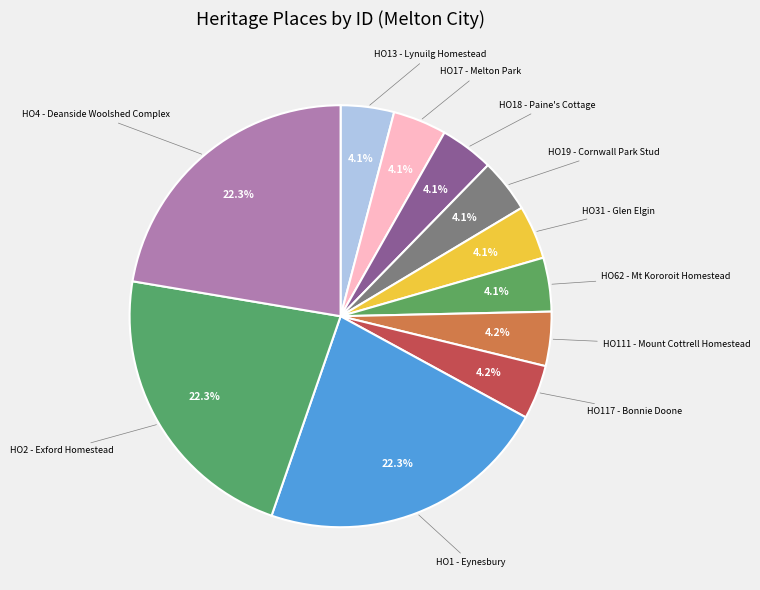

Count the number of slices in the pie.

11